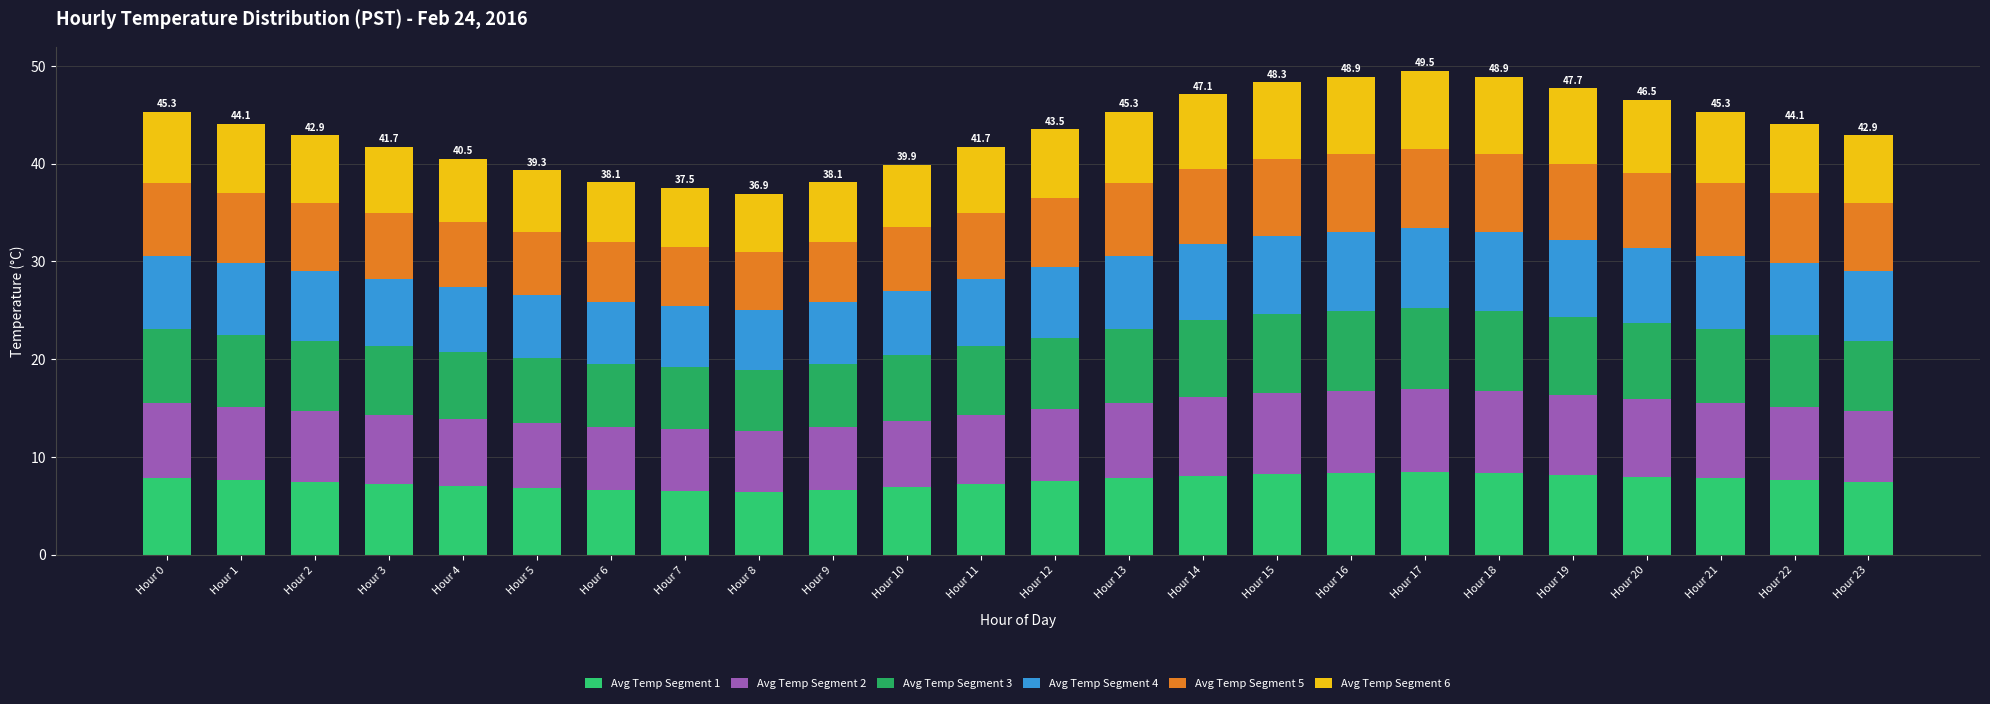

What are all the series names shown in the legend?

Avg Temp Segment 1, Avg Temp Segment 2, Avg Temp Segment 3, Avg Temp Segment 4, Avg Temp Segment 5, Avg Temp Segment 6